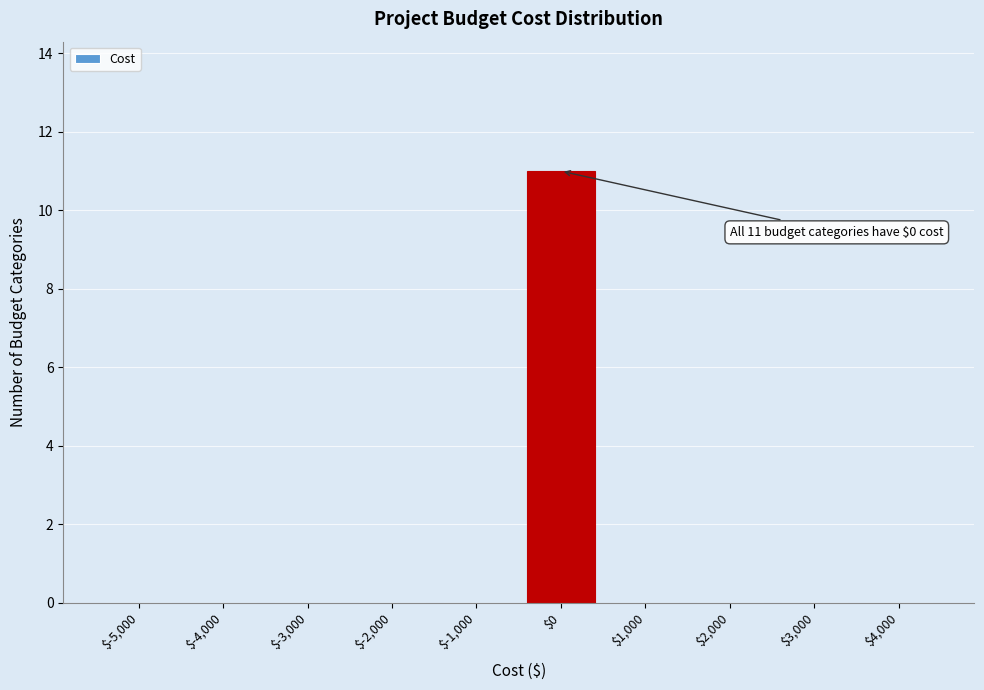

What is the sum of all values?

11